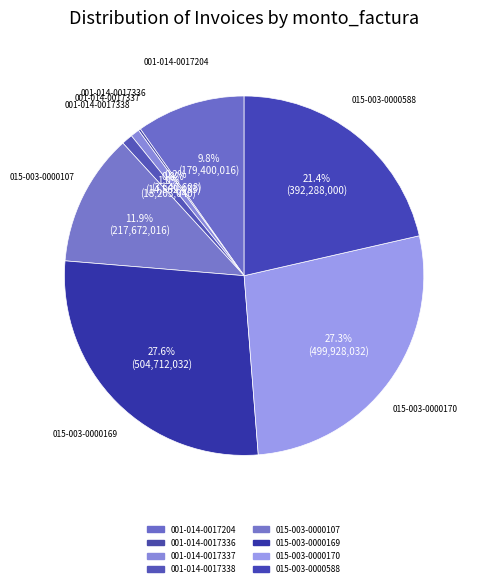

Which category has the smallest portion of the pie?

001-014-0017336